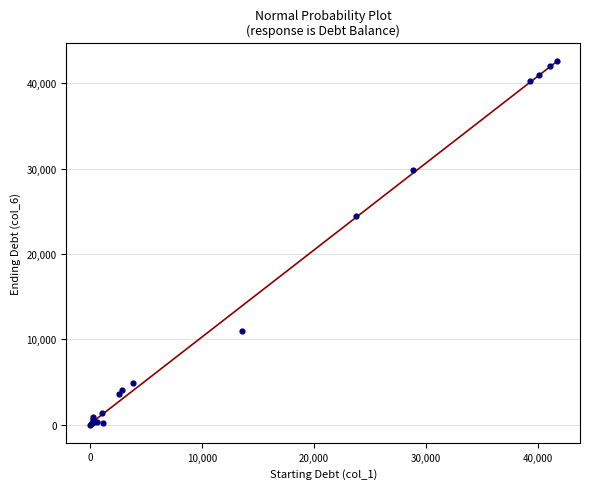

What Y value in the scatter plot is closest to 21315?

24443.2